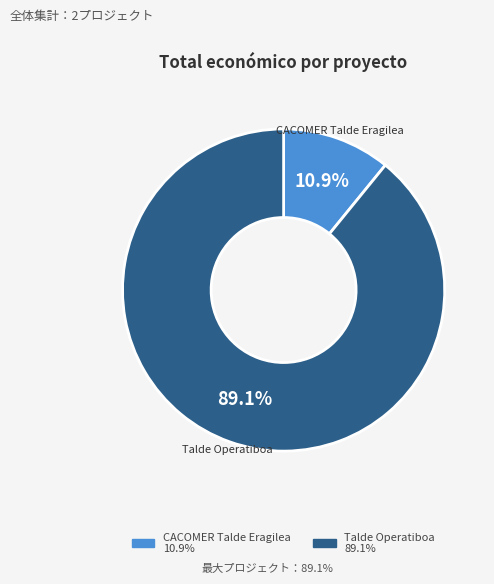

Which has a higher value, Talde Operatiboa or CACOMER Talde Eragilea?

Talde Operatiboa